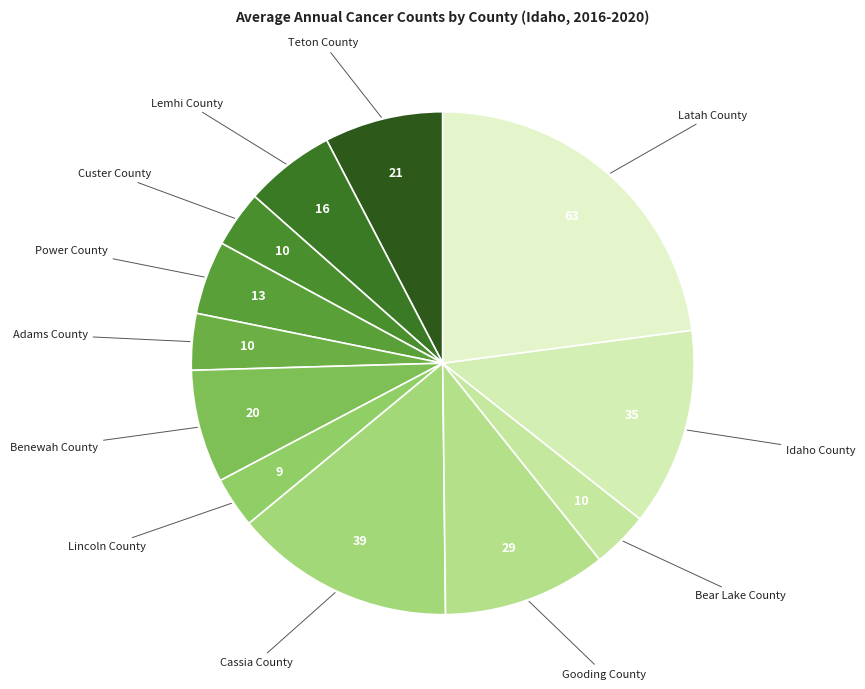

Is the sum of Adams County and Lincoln County greater than half?

No